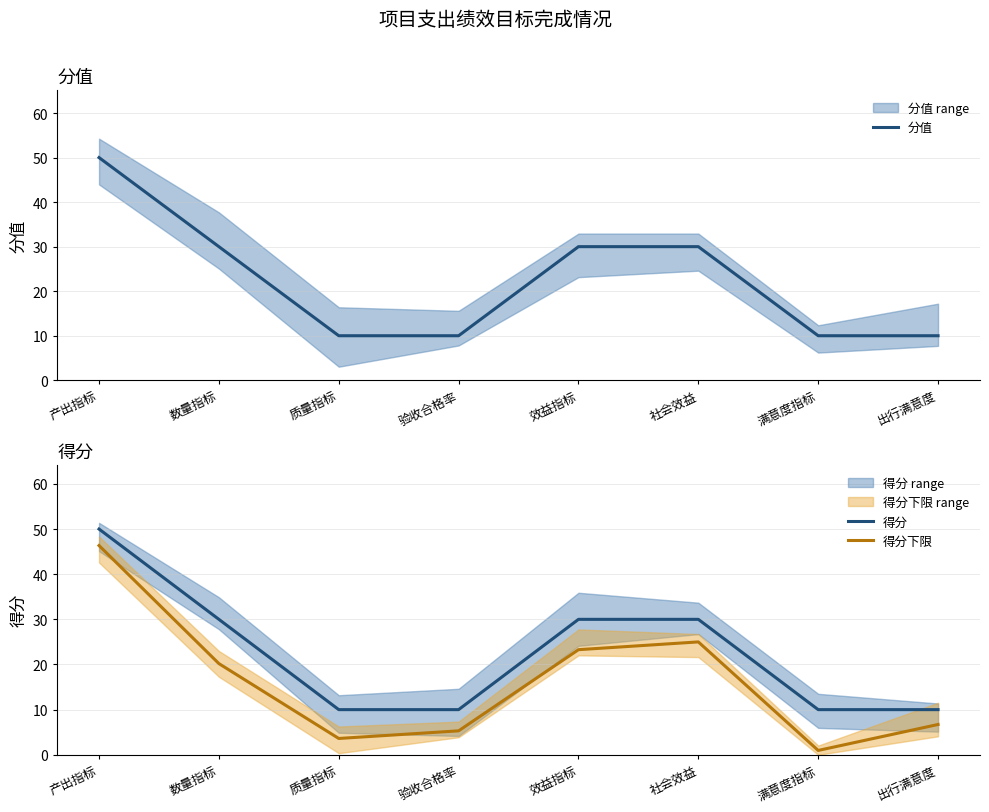

Which has a higher value, 效益指标 or 质量指标?

效益指标